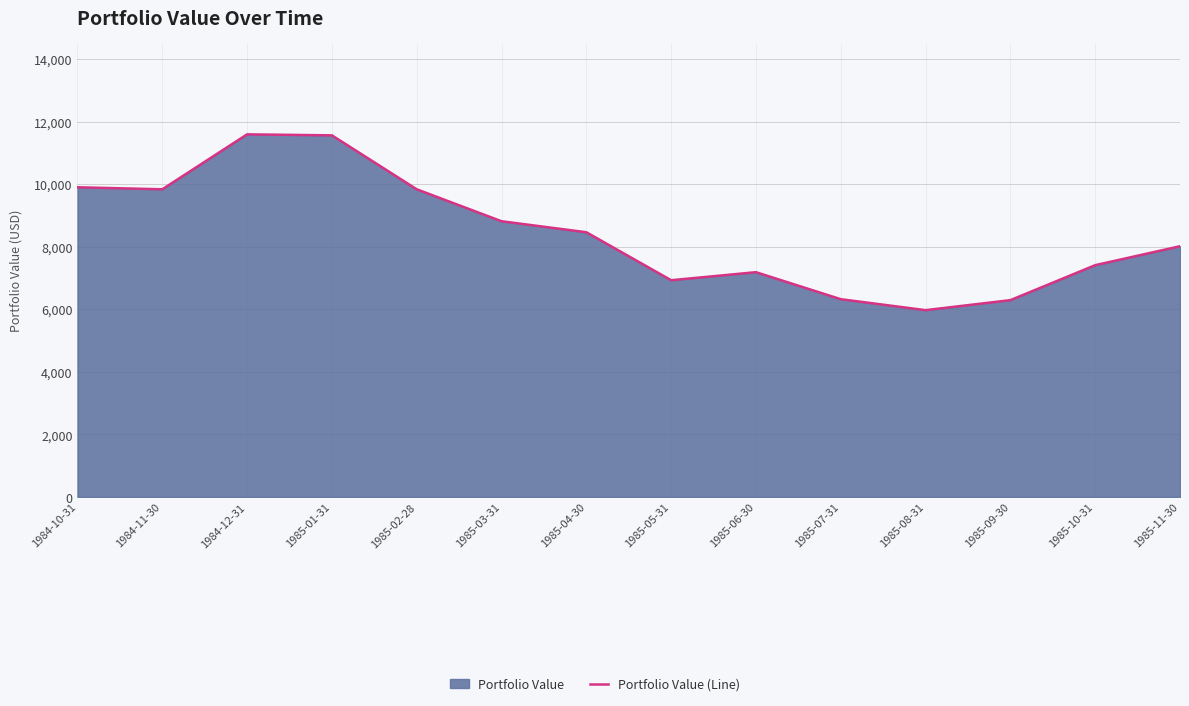

True or false: the data shows 8744.8 at 1985-09-30.

False